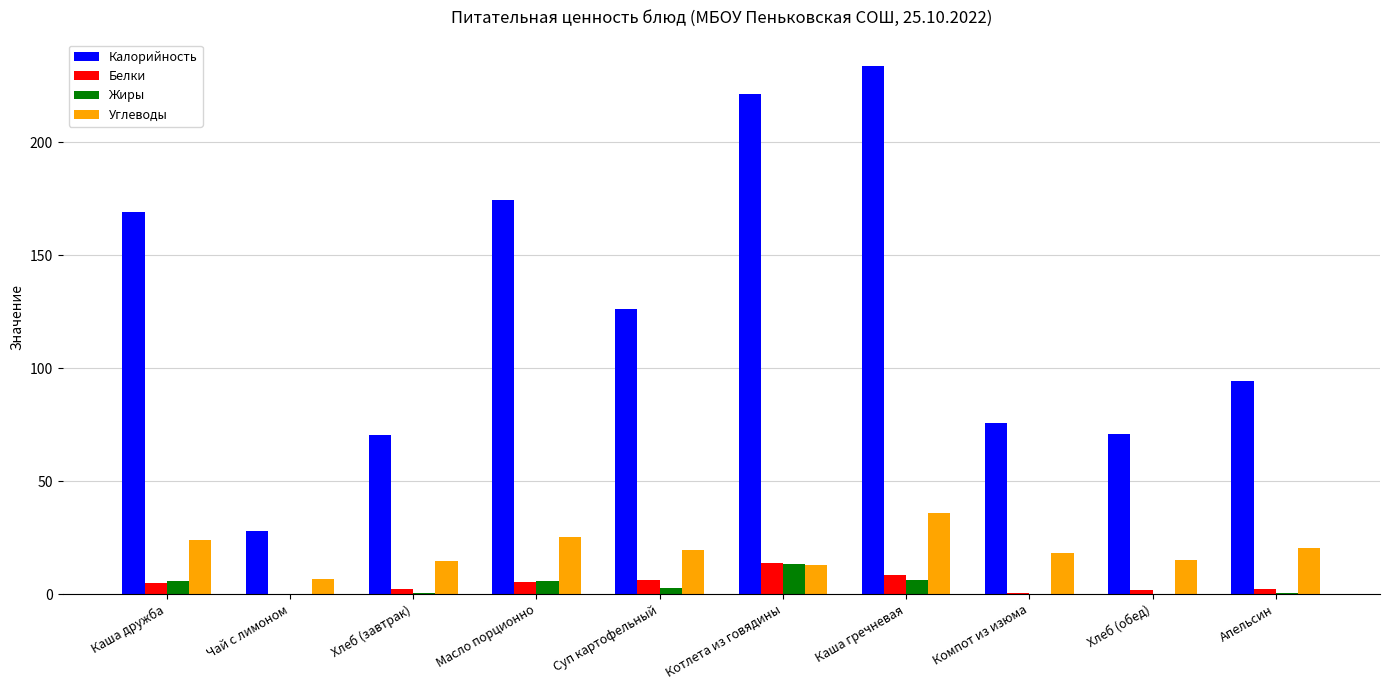

What is the difference between the Калорийность values at Апельсин and Компот из изюма?

18.6